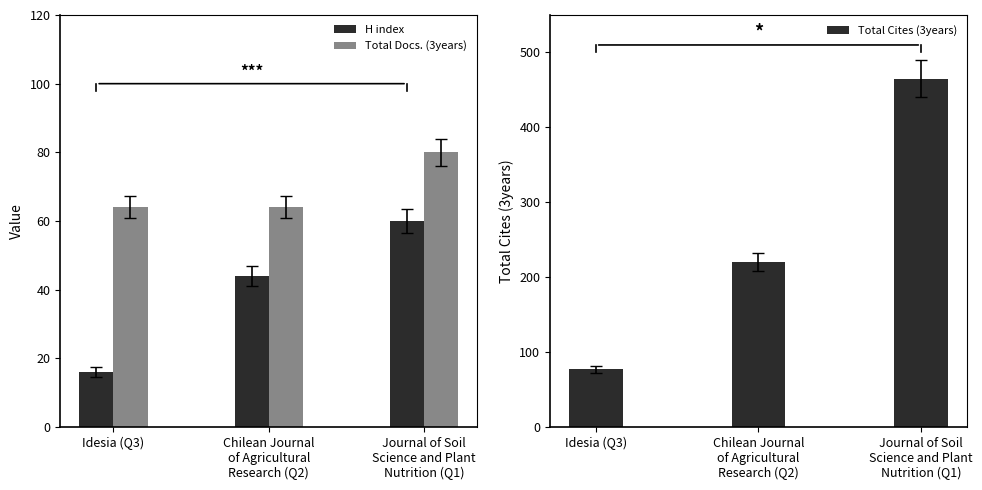

What is the difference between the maximum and minimum values in the H index series?

44